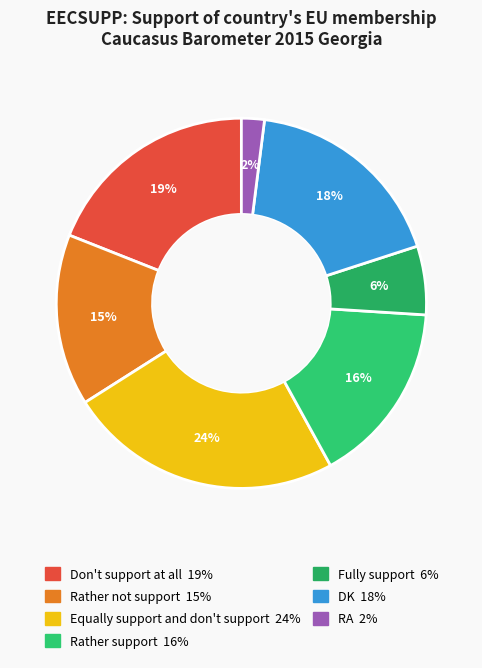

Between DK and RA, which is larger?

DK